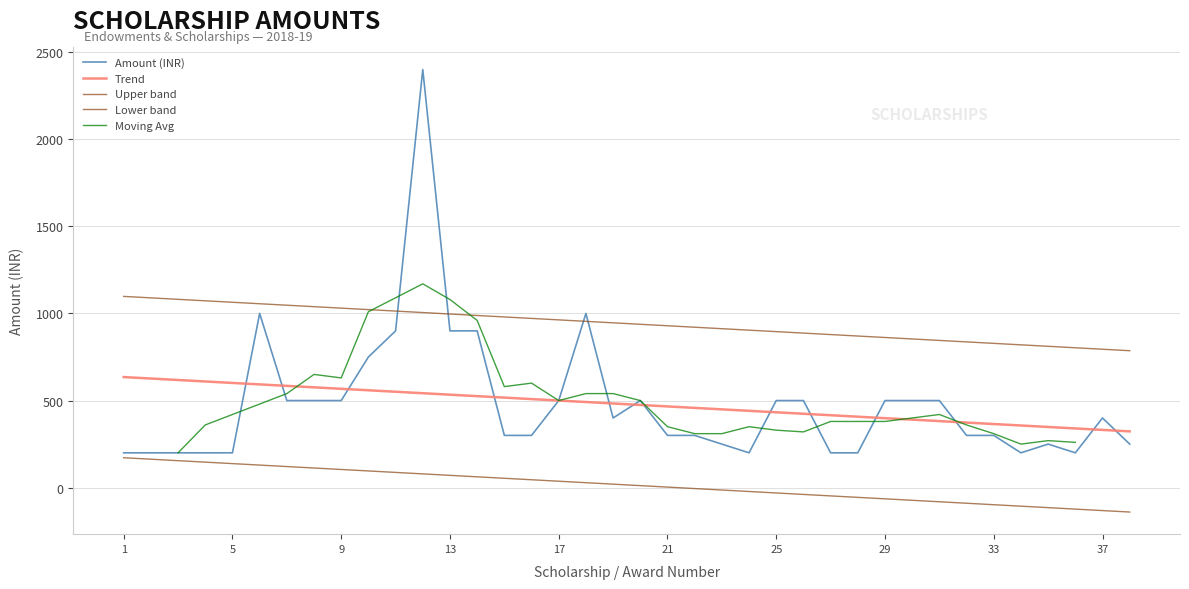

The chart shows a value of 200 at 1. True or false?

True